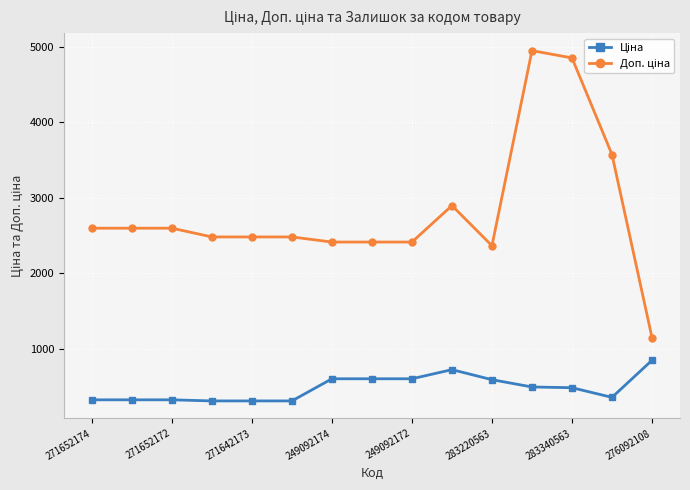

How many categories are shown in the chart?

15